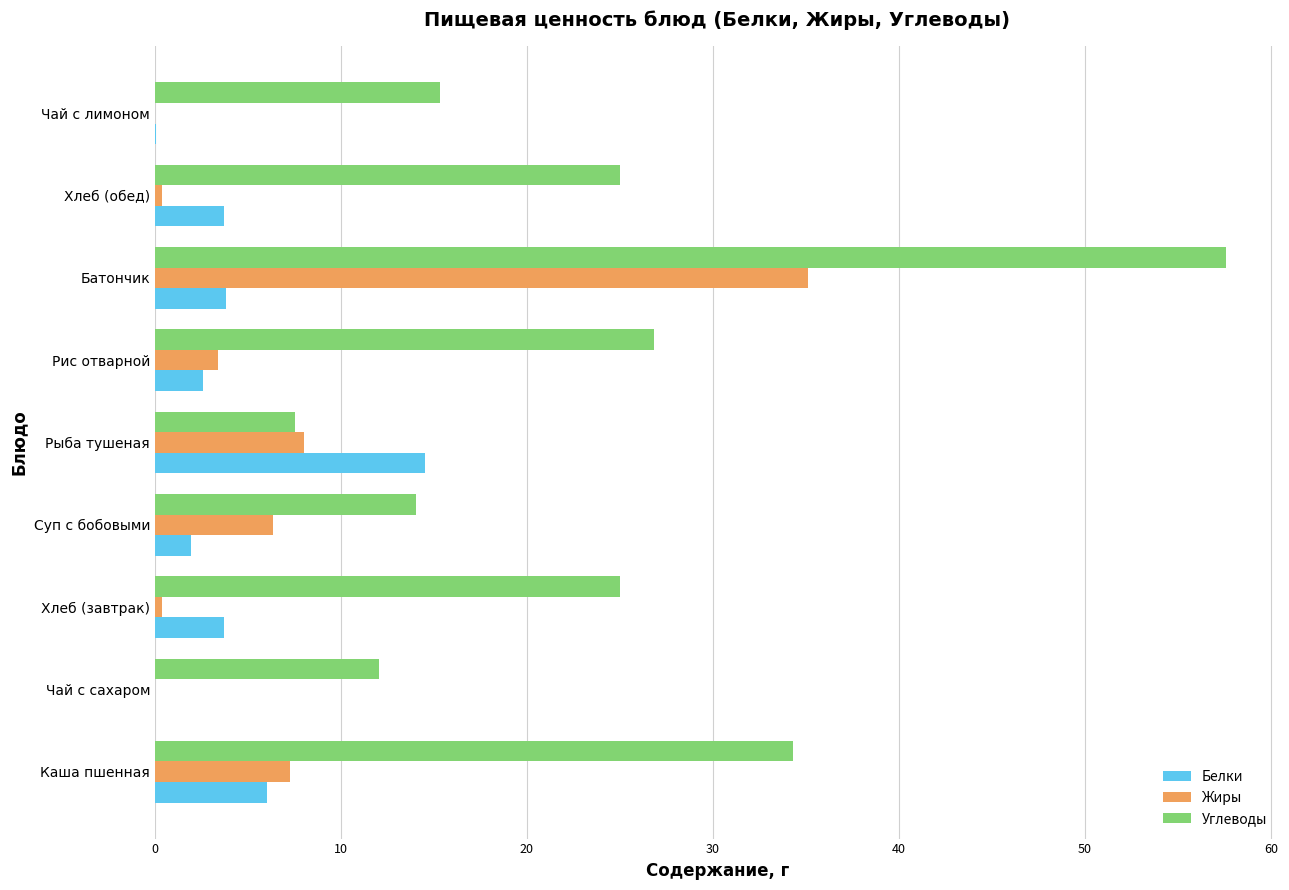

Count the number of categories in the chart.

9